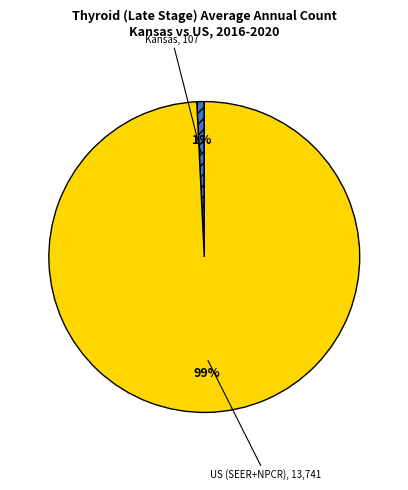

Is there any slice that represents more than half of the pie?

Yes